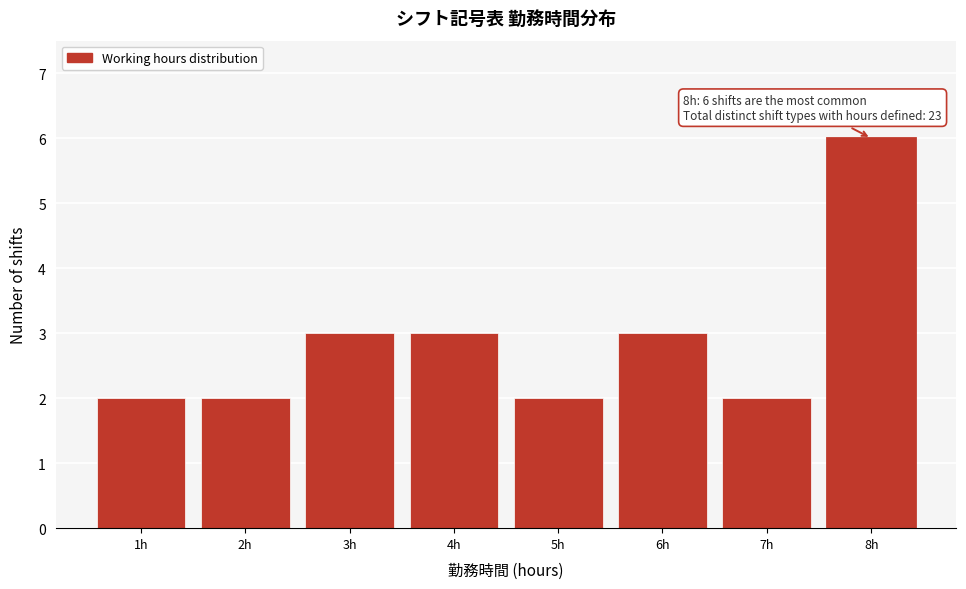

Which range on the x-axis has the tallest bar?

7.5 to 8.5